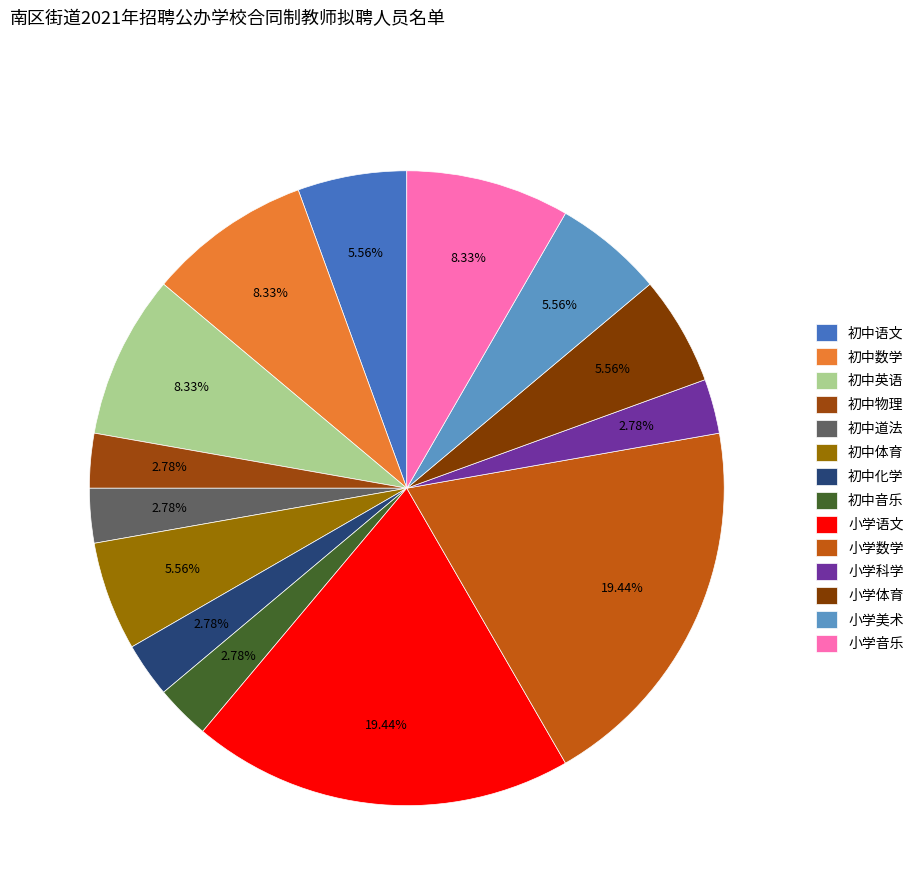

Count the number of slices in the pie.

14